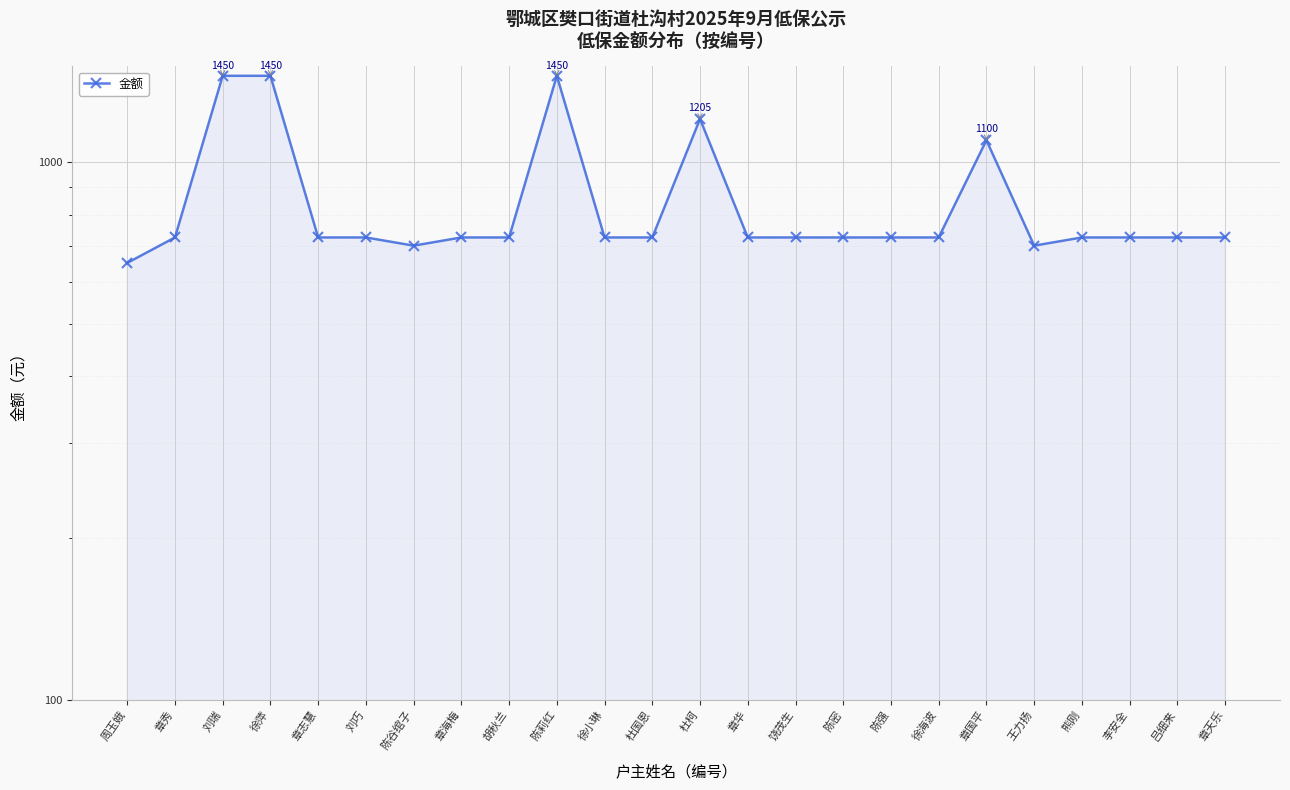

Approximately how many times larger is the value at 章天乐 compared to 陈谷绾子?

1.0